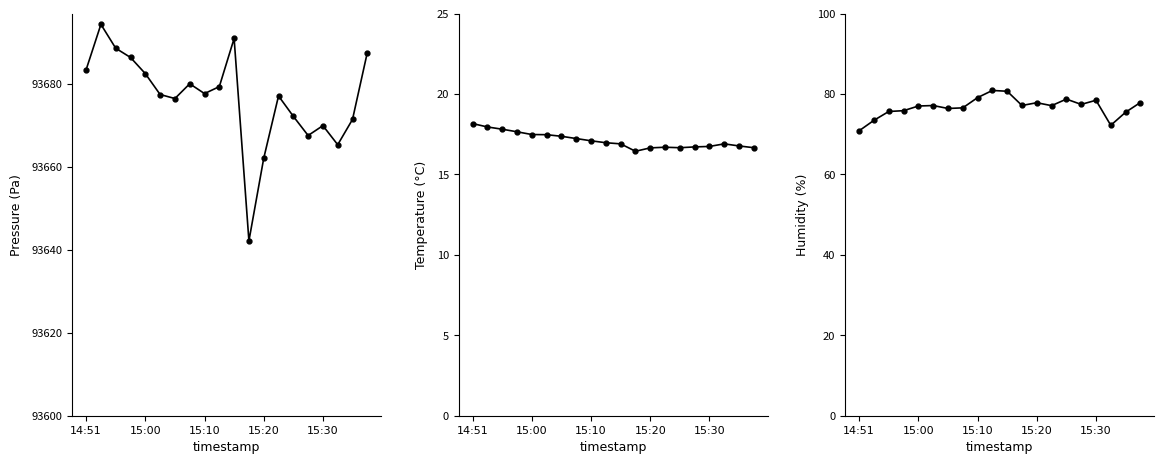

Which series has the largest range (max minus min)?

pressure